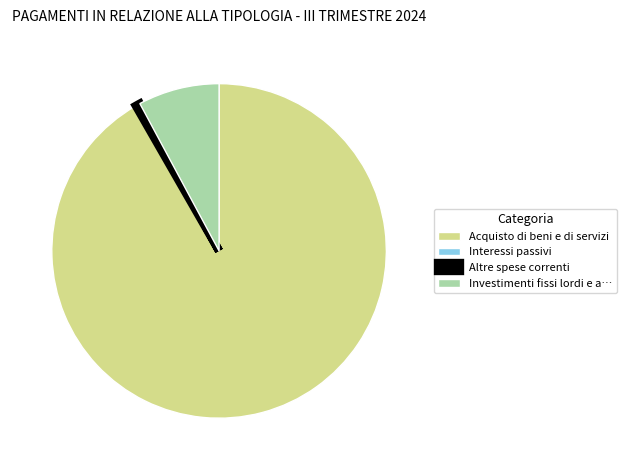

What is the largest slice in the pie chart?

Acquisto di beni e di servizi